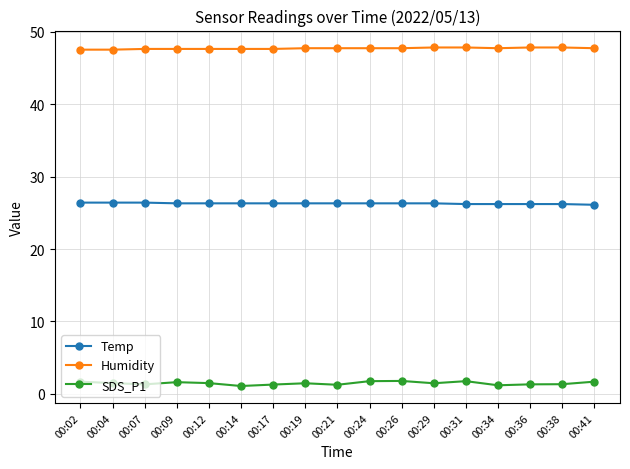

True or false: Humidity and Temp intersect in this chart.

False